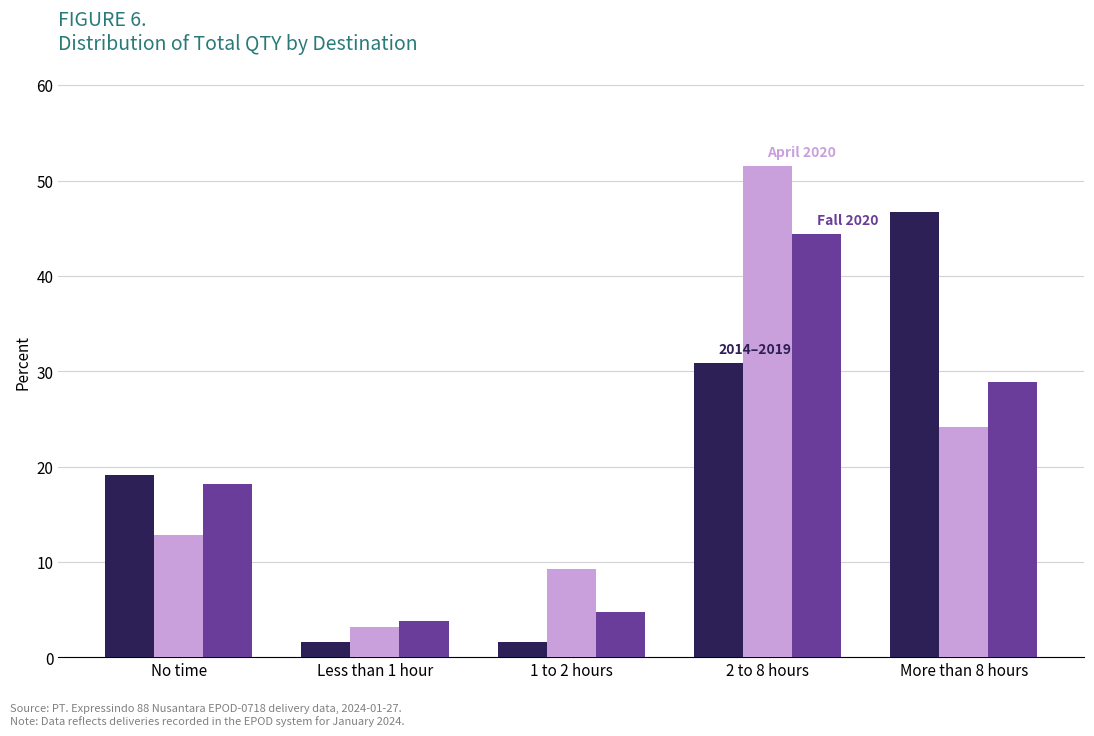

What is the difference between the highest and lowest values at Less than 1 hour?

2.2